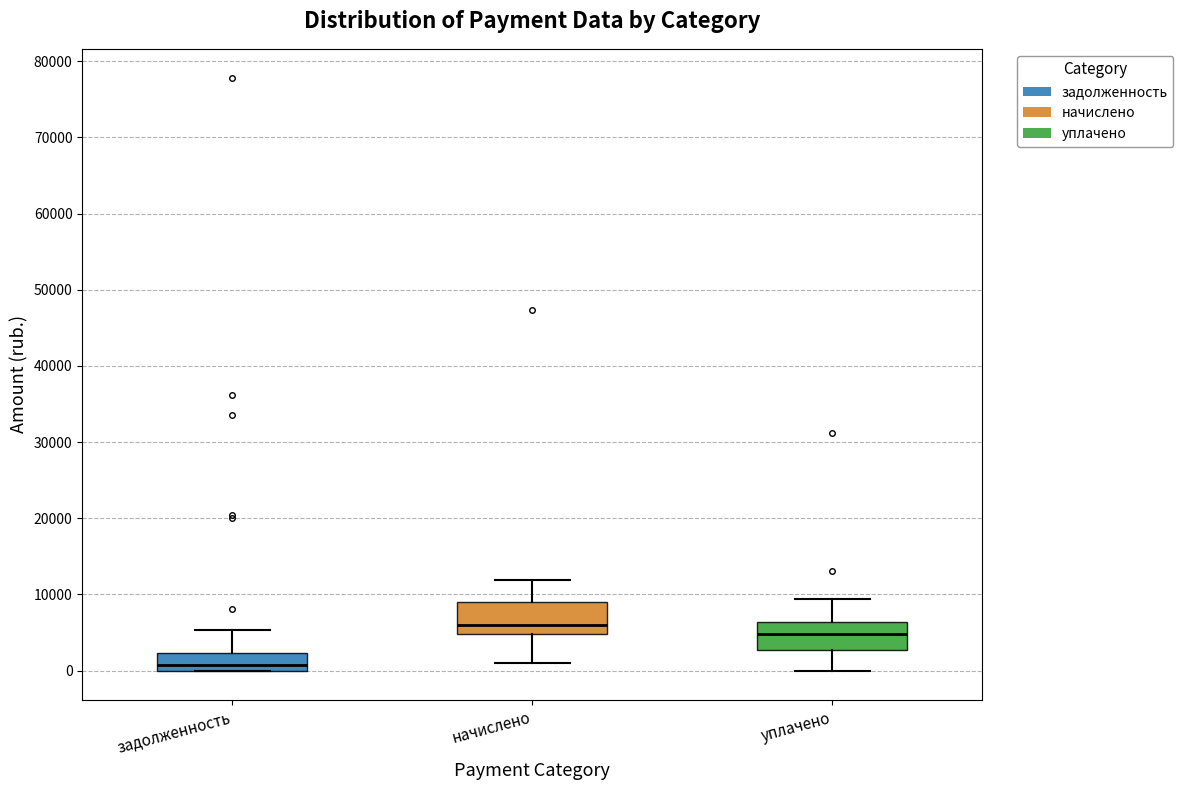

Where does the lower whisker of the box for начислено end on the y-axis? The values are not printed on the chart, so give them approximately, as read against the axis.

1000